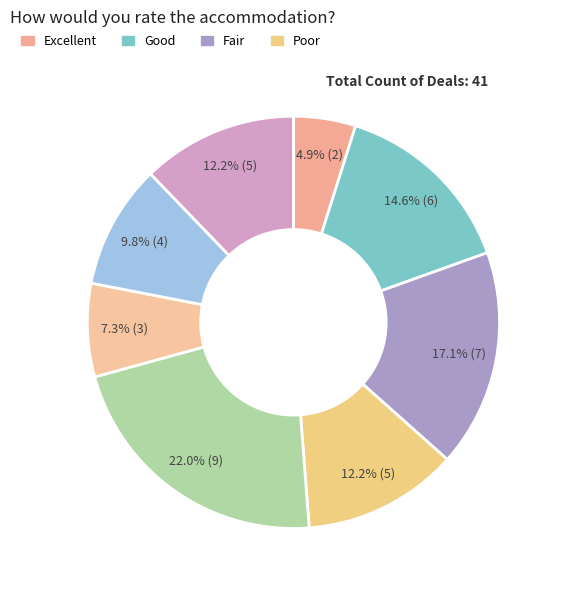

To the nearest percent, what is the difference between the largest and smallest slice percentages?

17%